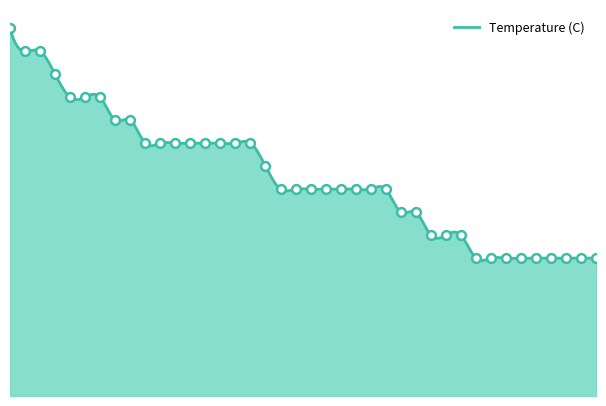

What is the change in value from 10 to 20?

-0.2